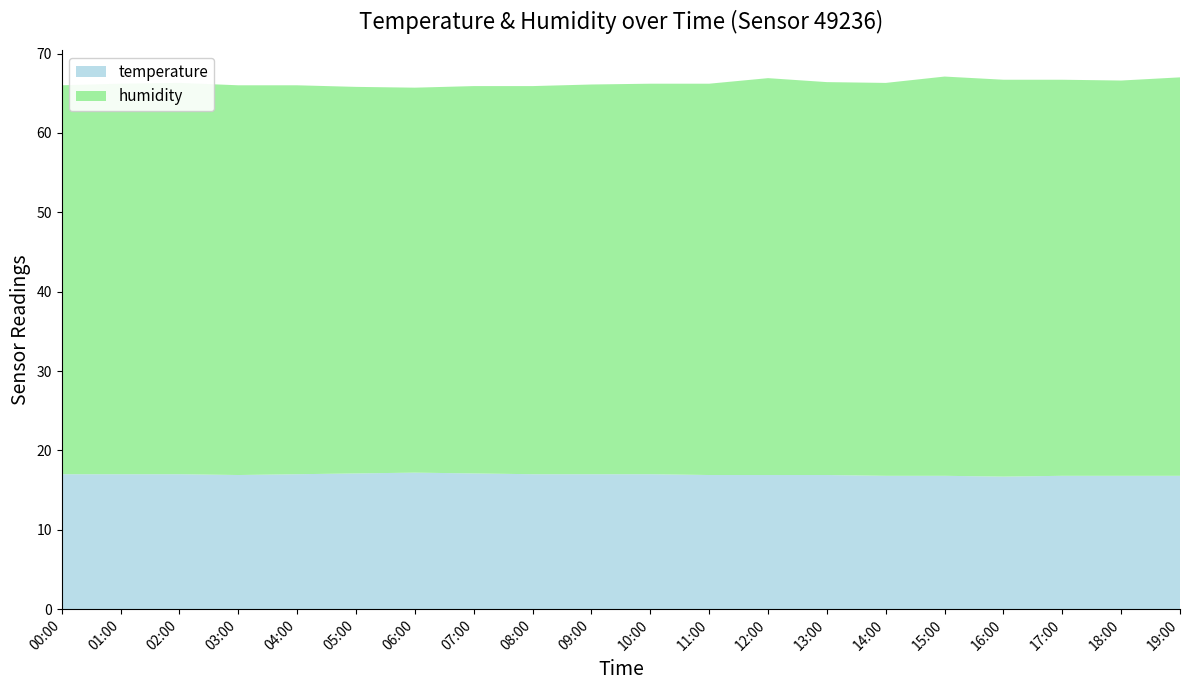

Reading right to left, extract all data points from this chart.

temperature: 19:00=16.8	18:00=16.8	17:00=16.8	16:00=16.7	15:00=16.8	14:00=16.8	13:00=16.9	12:00=16.9	11:00=16.9	10:00=17.0	09:00=17.0	08:00=17.0	07:00=17.1	06:00=17.2	05:00=17.1	04:00=17.0	03:00=16.9	02:00=17.0	01:00=17.0	00:00=17.0
humidity: 19:00=50.2	18:00=49.8	17:00=49.9	16:00=50.0	15:00=50.3	14:00=49.5	13:00=49.5	12:00=50.0	11:00=49.3	10:00=49.2	09:00=49.1	08:00=48.9	07:00=48.8	06:00=48.5	05:00=48.7	04:00=49.0	03:00=49.1	02:00=49.3	01:00=49.2	00:00=49.0